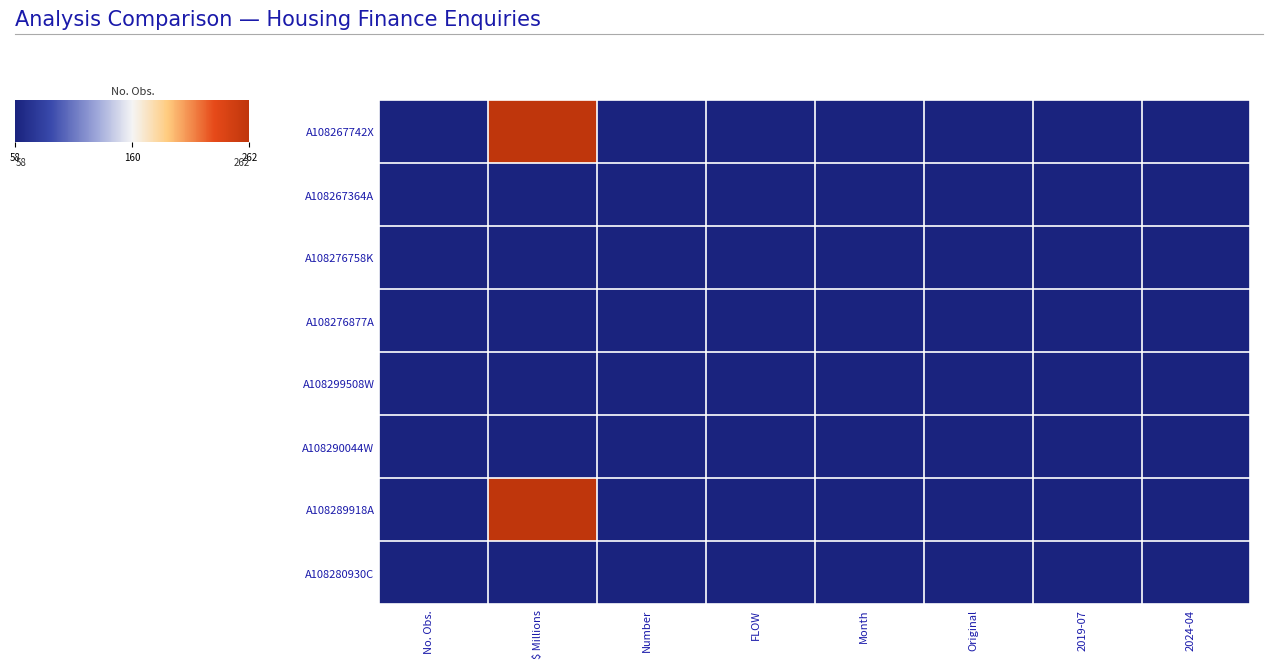

Reading left to right, what are all the values shown in this chart?

A108267742X: No. Obs.=58	$ Millions=262	Number=58	FLOW=58	Month=58	Original=58	2019-07=58	2024-04=58
A108267364A: No. Obs.=58	$ Millions=58	Number=58	FLOW=58	Month=58	Original=58	2019-07=58	2024-04=58
A108276758K: No. Obs.=58	$ Millions=58	Number=58	FLOW=58	Month=58	Original=58	2019-07=58	2024-04=58
A108276877A: No. Obs.=58	$ Millions=58	Number=58	FLOW=58	Month=58	Original=58	2019-07=58	2024-04=58
A108299508W: No. Obs.=58	$ Millions=58	Number=58	FLOW=58	Month=58	Original=58	2019-07=58	2024-04=58
A108290044W: No. Obs.=58	$ Millions=58	Number=58	FLOW=58	Month=58	Original=58	2019-07=58	2024-04=58
A108289918A: No. Obs.=58	$ Millions=262	Number=58	FLOW=58	Month=58	Original=58	2019-07=58	2024-04=58
A108280930C: No. Obs.=58	$ Millions=58	Number=58	FLOW=58	Month=58	Original=58	2019-07=58	2024-04=58